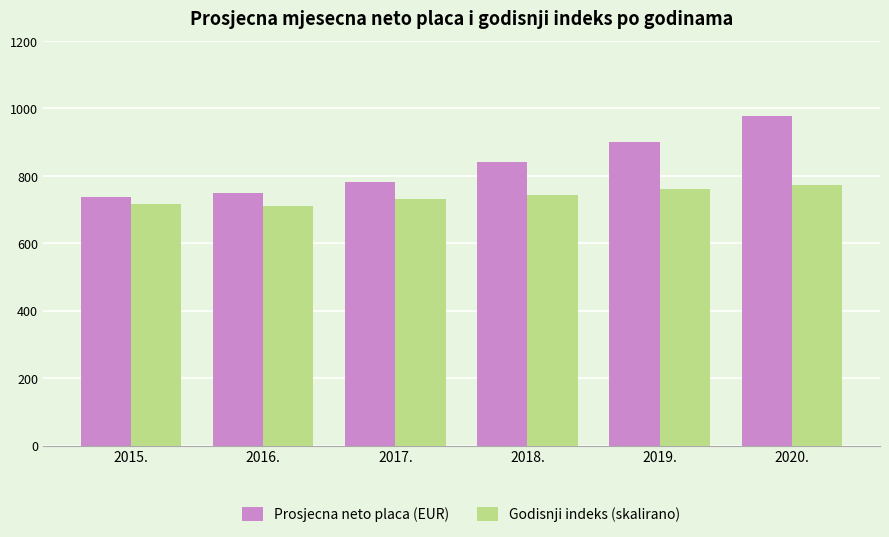

What is the label of the 3rd bar from the left?

2017.